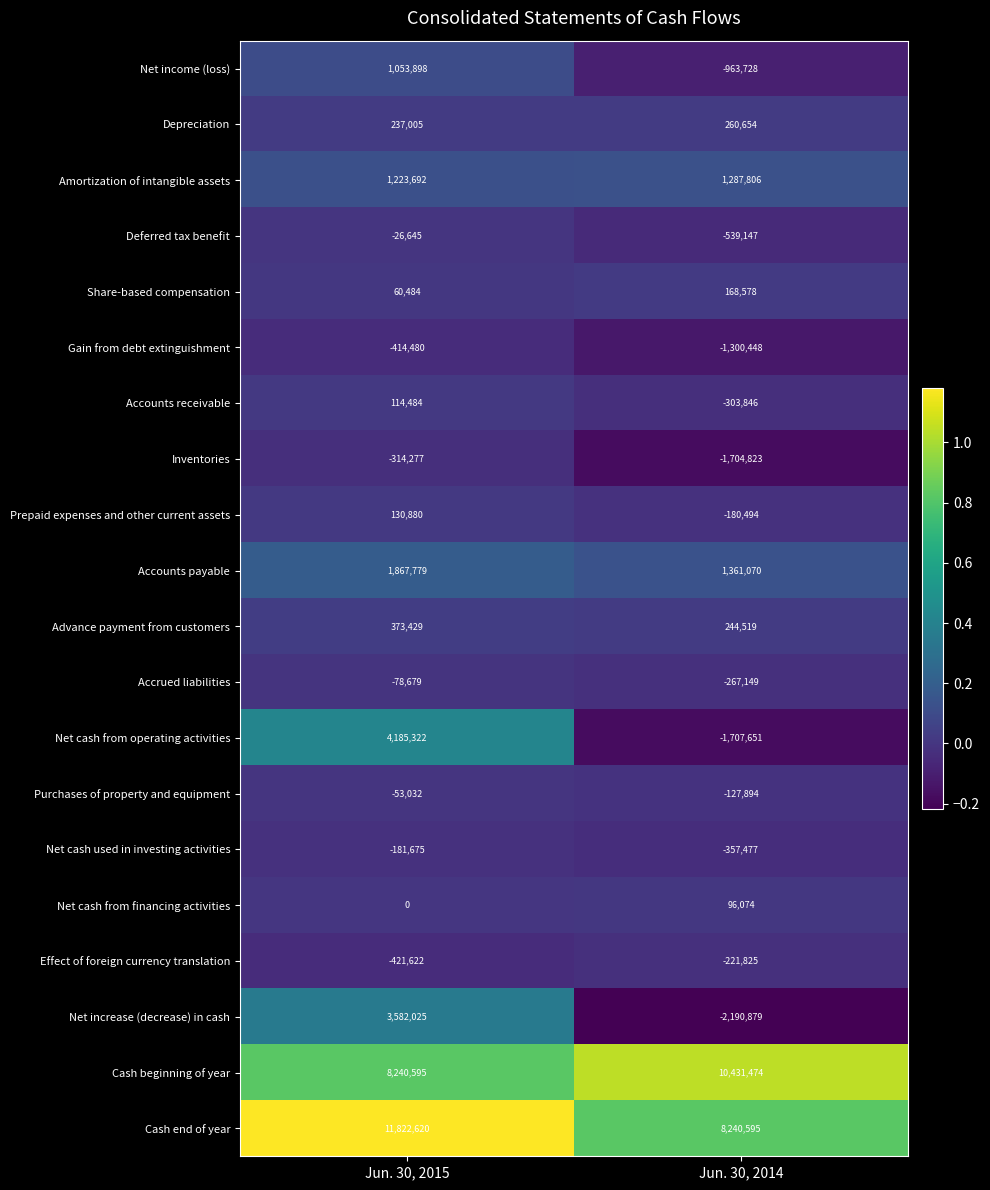

Count the number of categories in the chart.

2